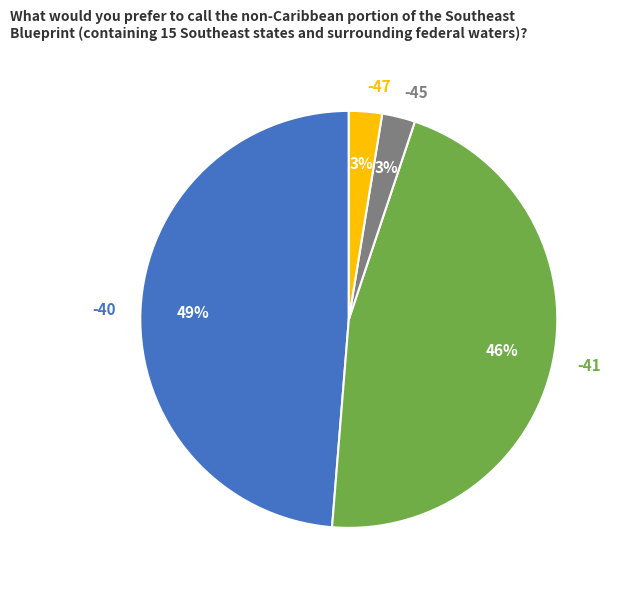

Which has a higher value, -41 or -45?

-41